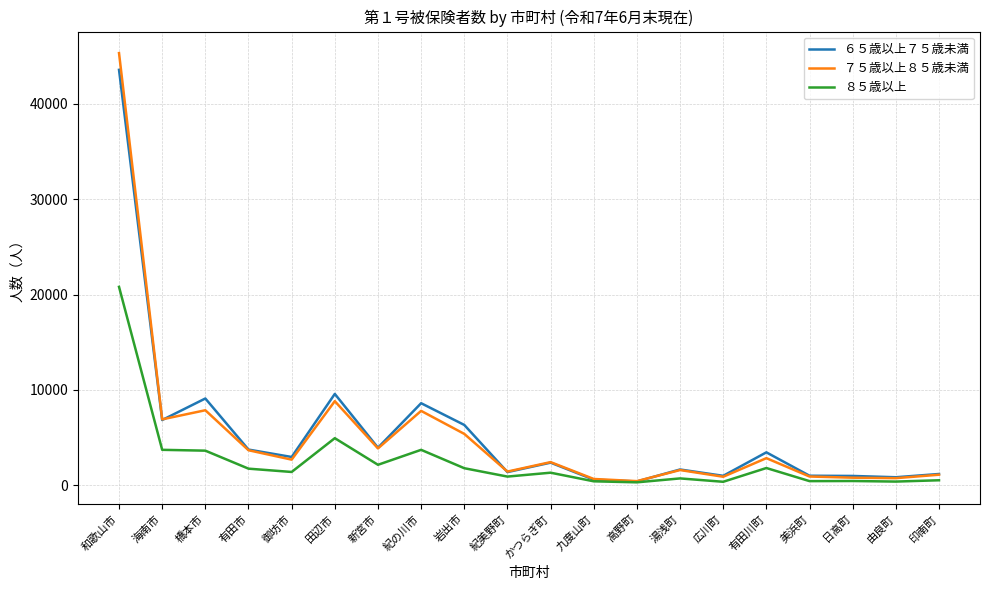

What is the total value across all series at 有田川町?

8153